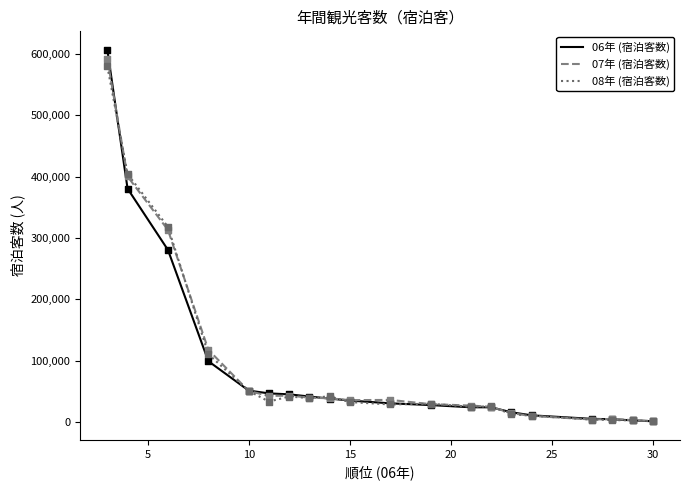

Which series has the widest spread of values?

06年 (宿泊客数)